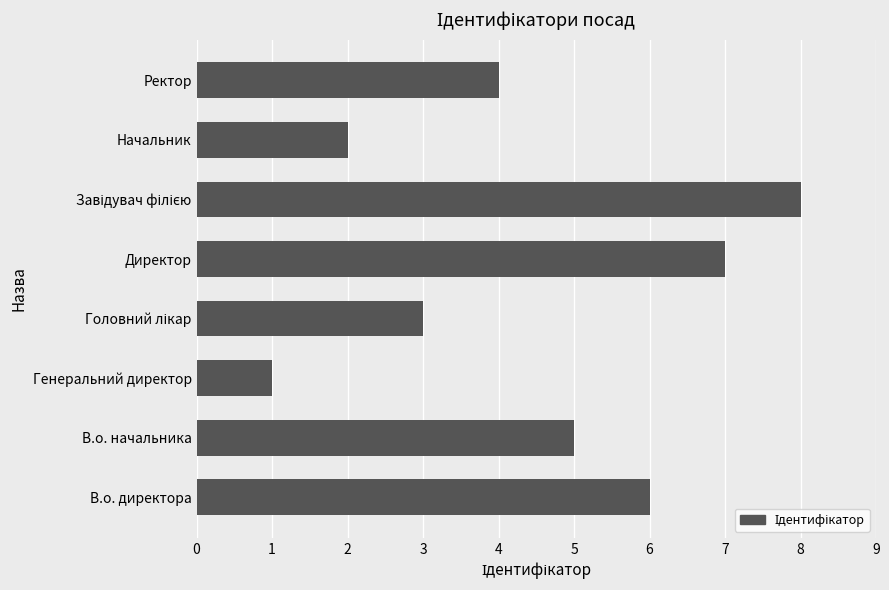

Is it true that the value at Генеральний директор is 1?

True